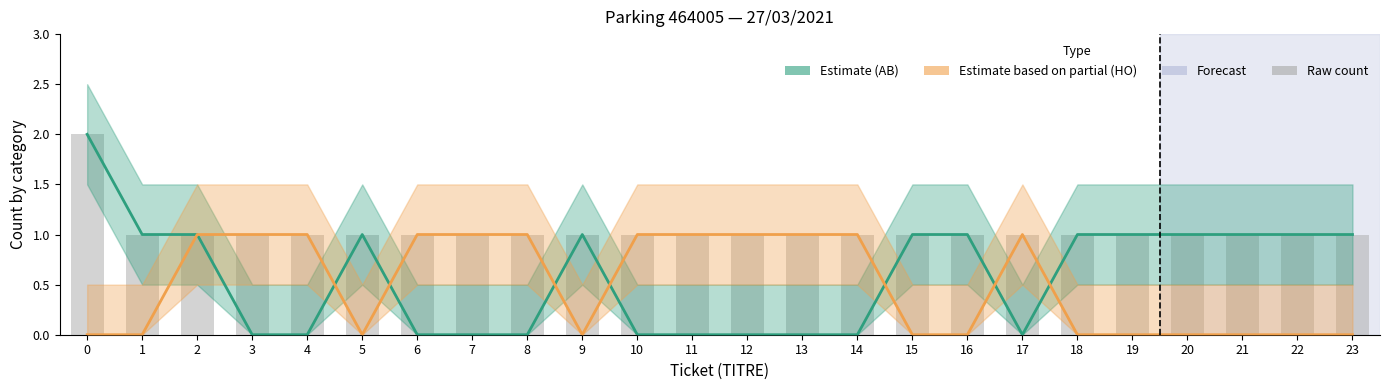

How many values in Estimate partial (HO) are above zero?

12